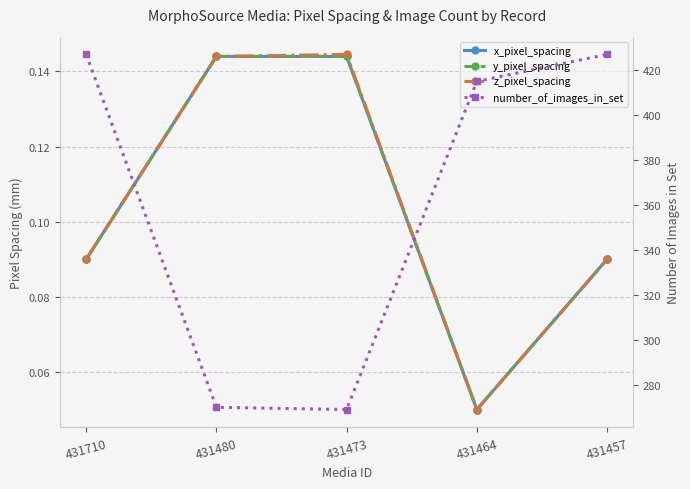

Is it true that z_pixel_spacing equals 0.0 at 431464?

False